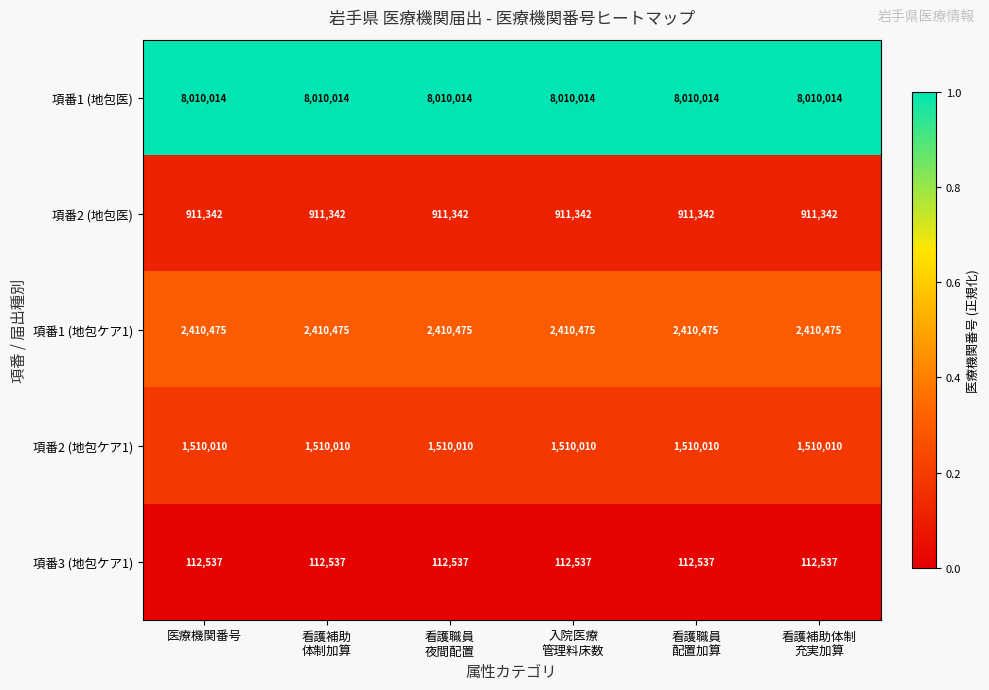

Rank the series by their maximum value, from lowest to highest.

項番3 (地包ケア1), 項番2 (地包医), 項番2 (地包ケア1), 項番1 (地包ケア1), 項番1 (地包医)